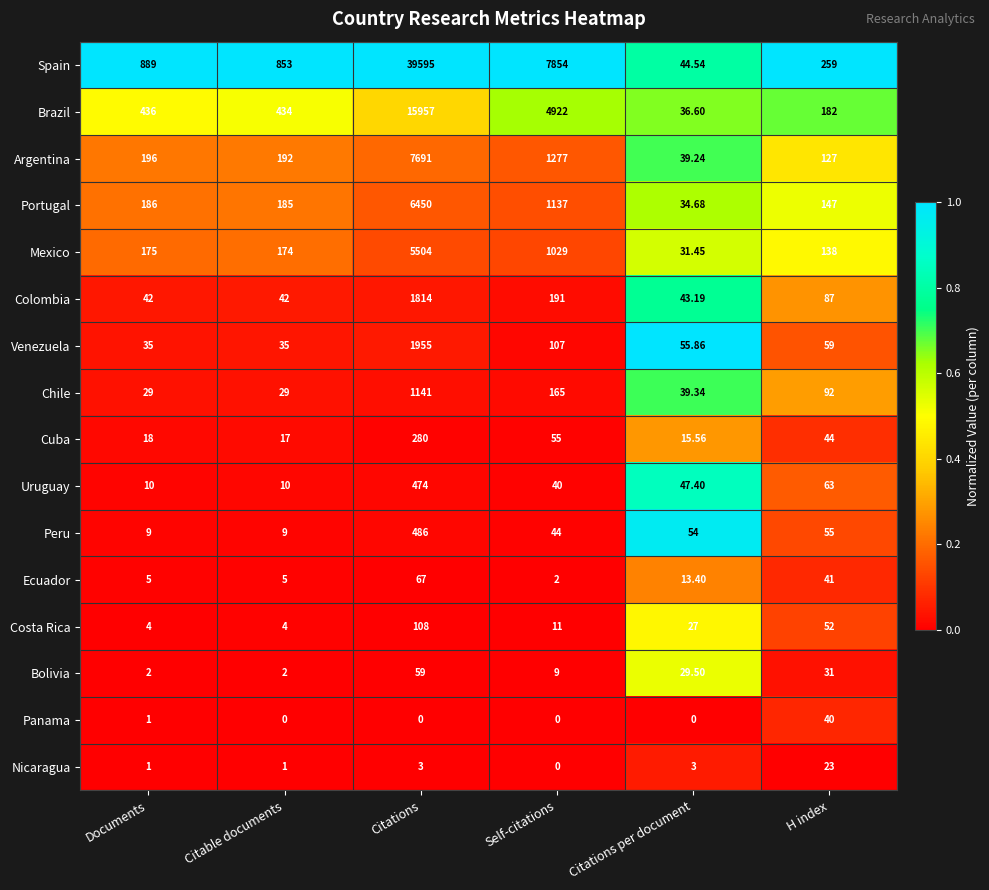

Which category has the highest value across all series?

Citations